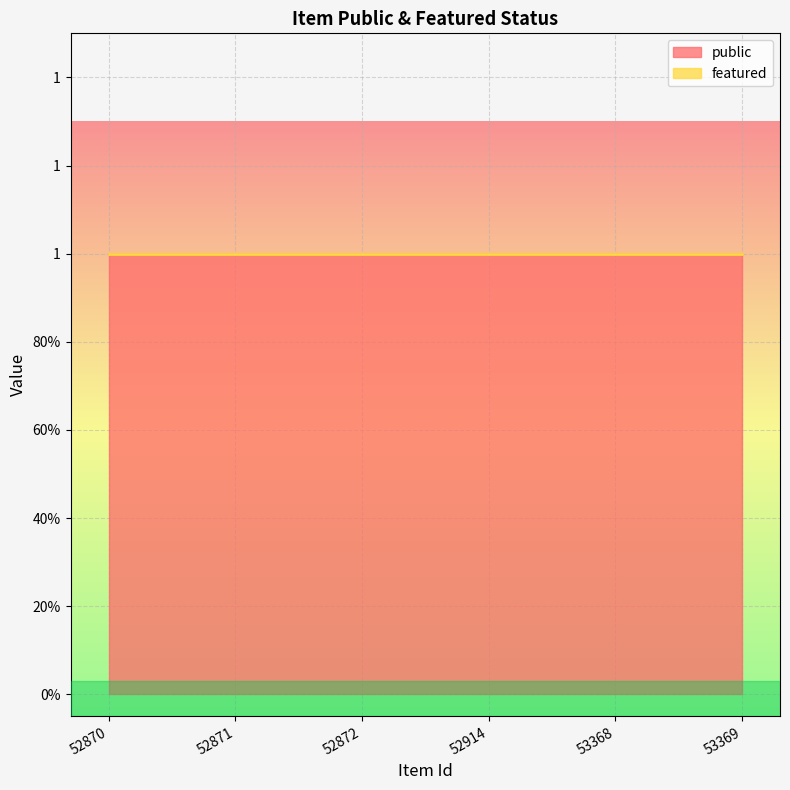

Between 52870 and 52914, which is larger?

52870